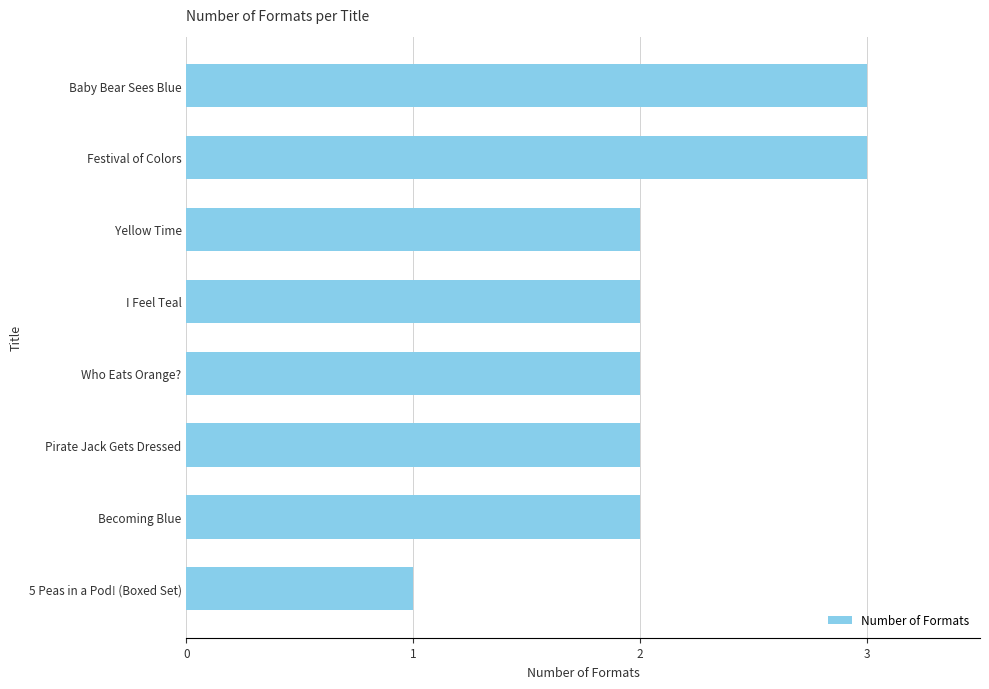

What is the ratio of the value at Baby Bear Sees Blue to the value at Festival of Colors?

1.0